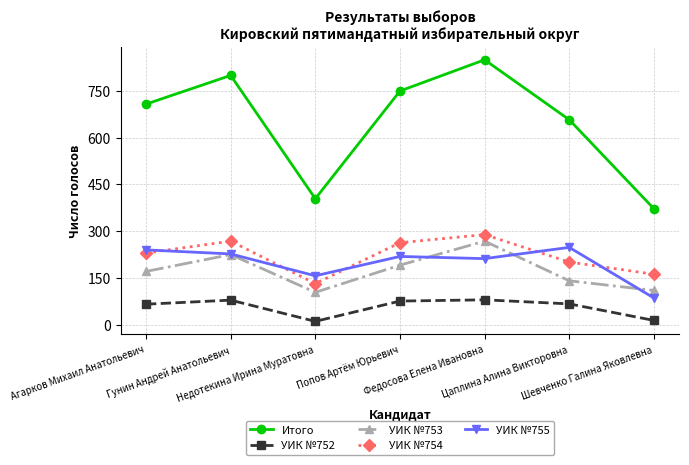

True or false: УИК №754 has a value of 368 at Гунин Андрей Анатольевич.

False